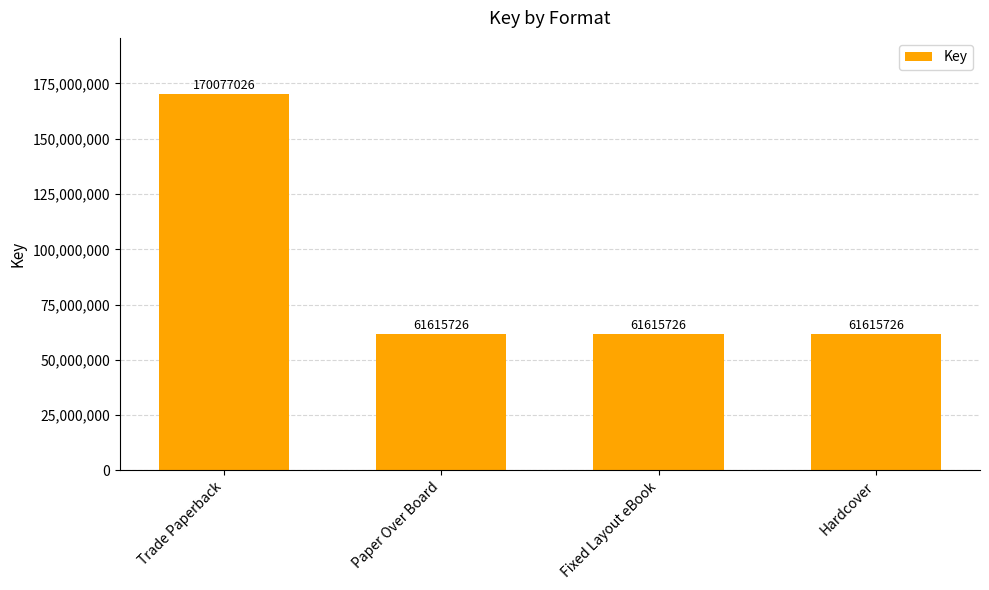

What is the approximate value at Fixed Layout eBook, to the nearest 10?

61615730